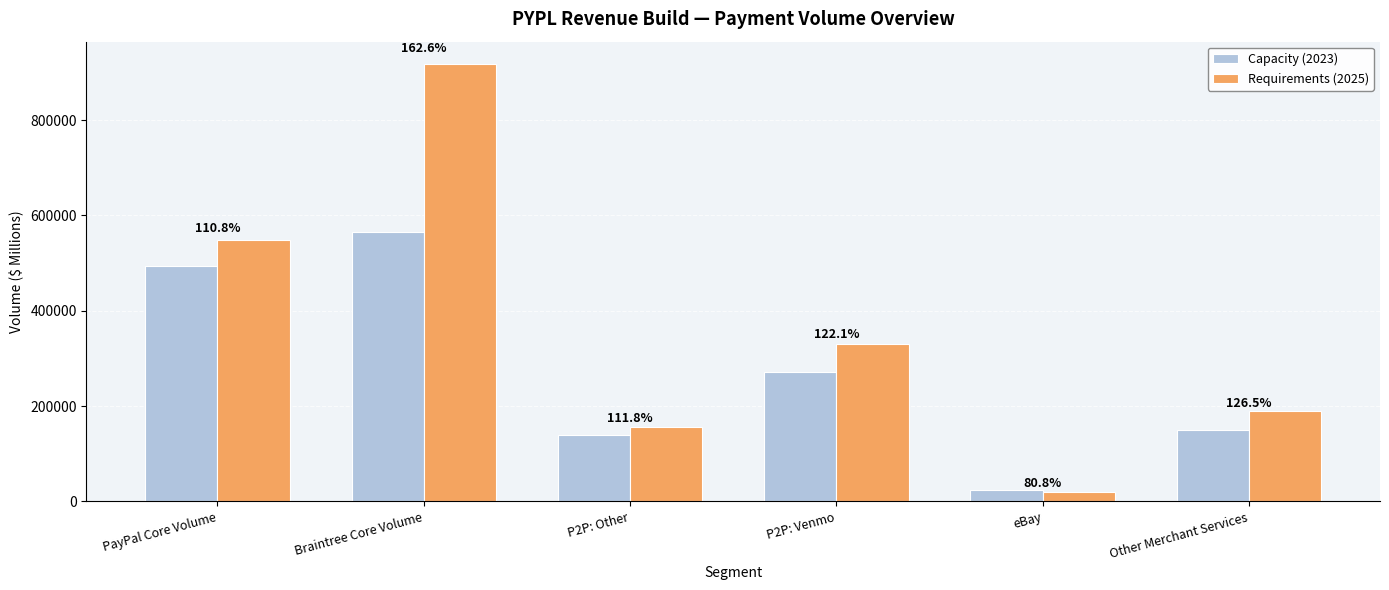

Which series has the largest range (max minus min)?

Requirements (2025)